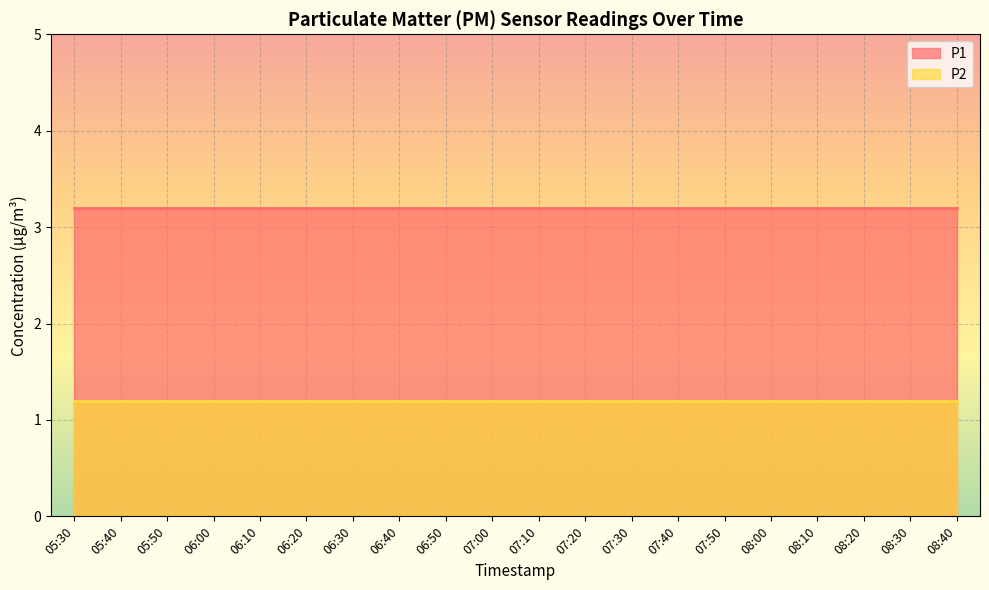

Which series changed the most between 05:30 and 08:20?

P1